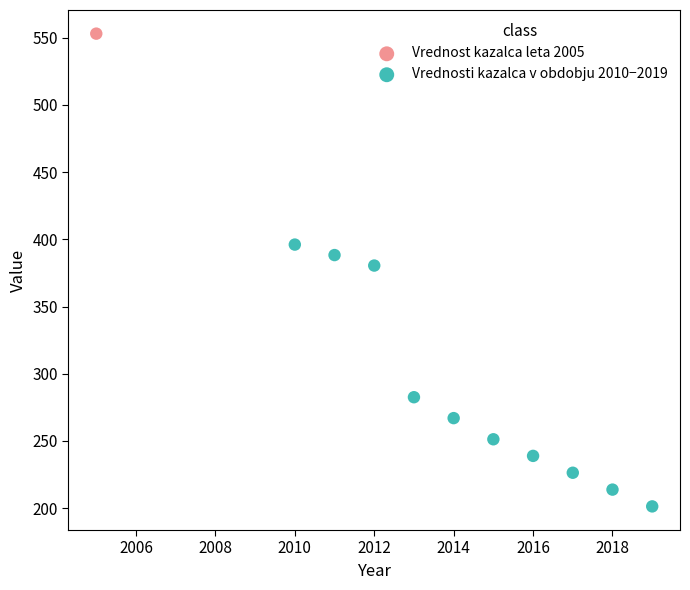

What are all the series names shown in the legend?

Vrednost kazalca leta 2005, Vrednosti kazalca v obdobju 2010−2019